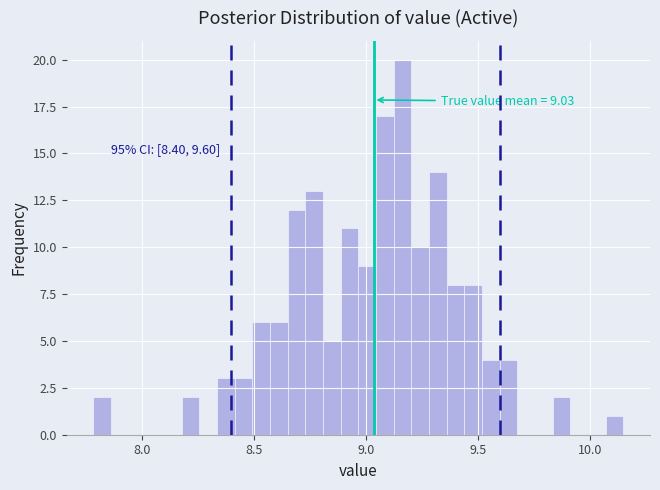

Around what value on the x-axis is the tallest bar? Give the approximate position of its centre, as read against the axis.

9.15